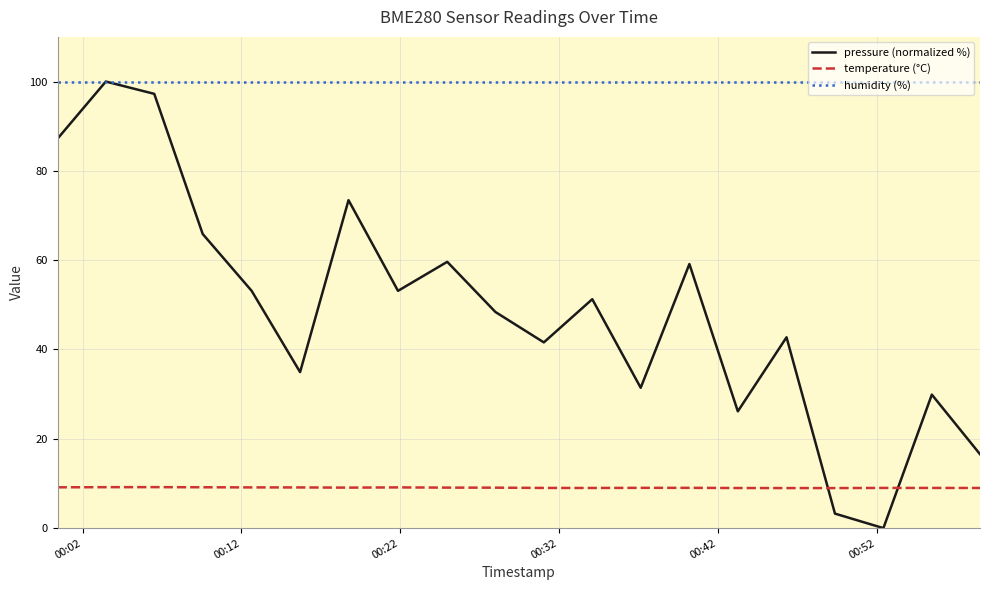

Which series has the largest range (max minus min)?

pressure (normalized %)